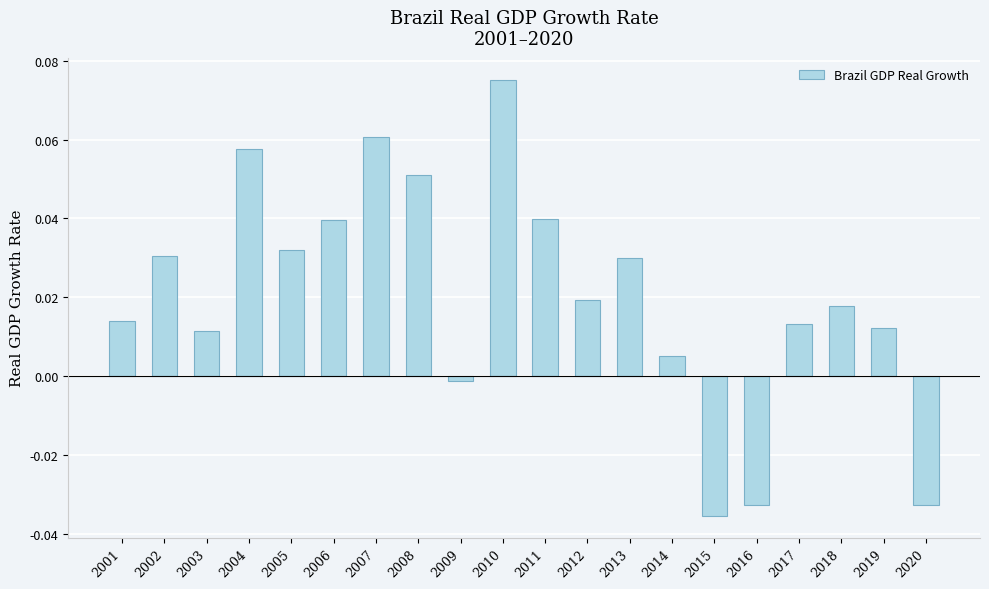

Does the chart contain any negative values?

Yes